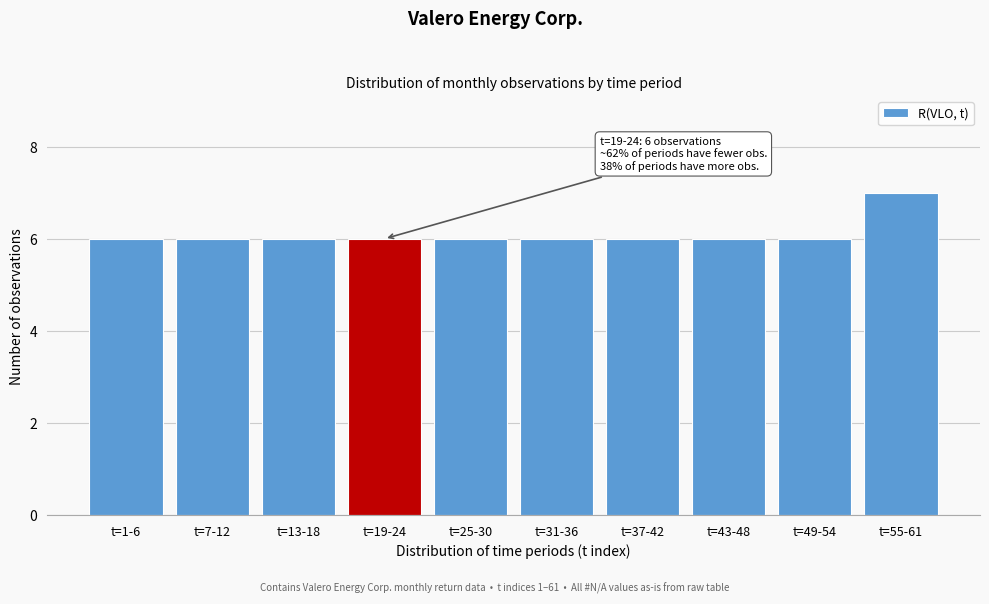

Reading left to right, what are all the values shown in this chart?

6	6	6	6	6	6	6	6	6	7